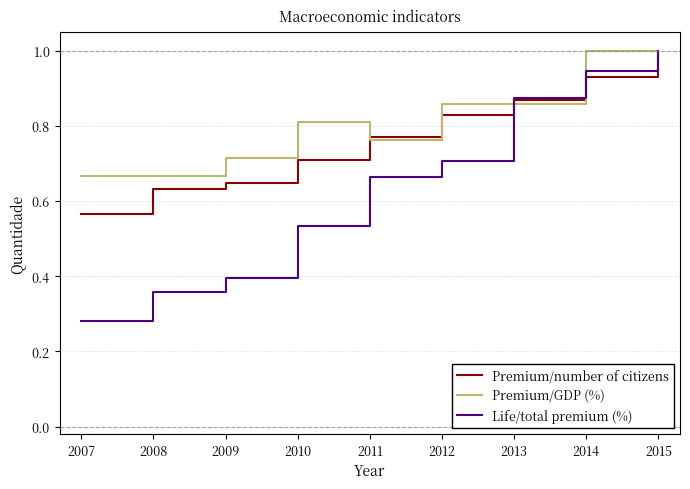

Which series has the widest spread of values?

Life/total premium (%)